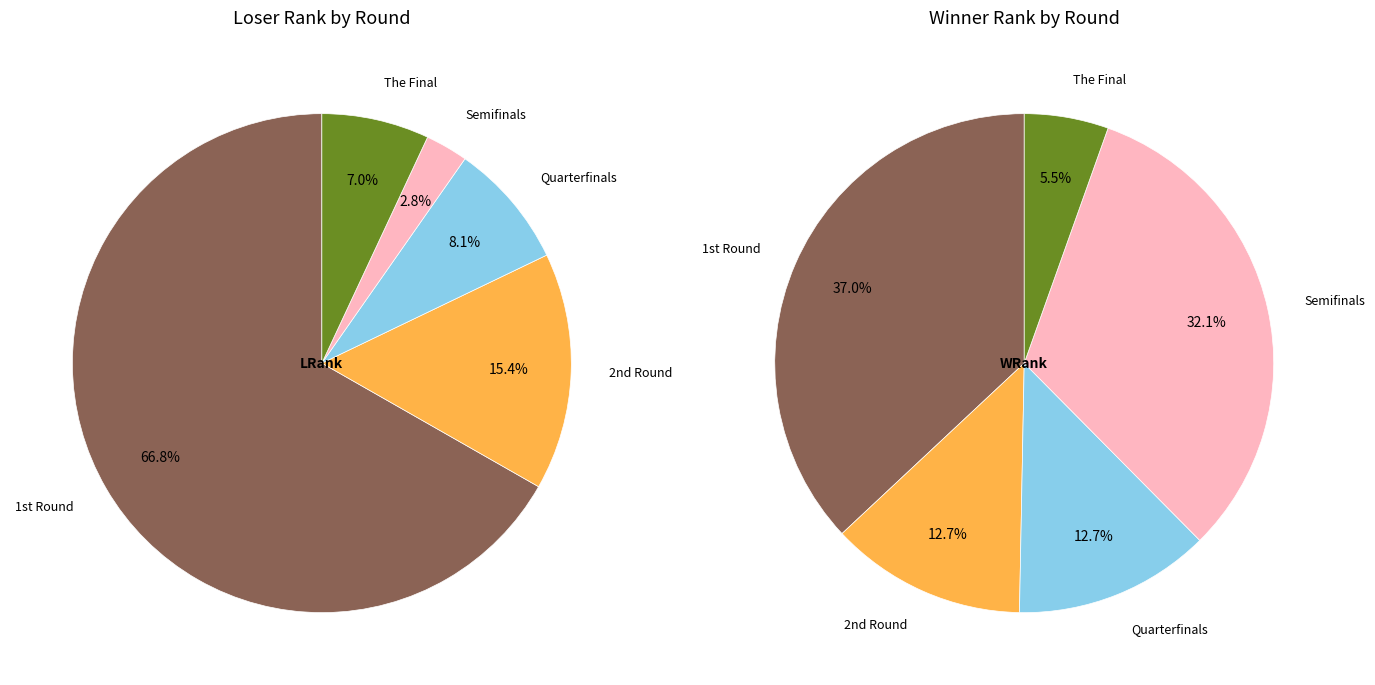

Is it true that Semifinals is 3% of the pie?

True